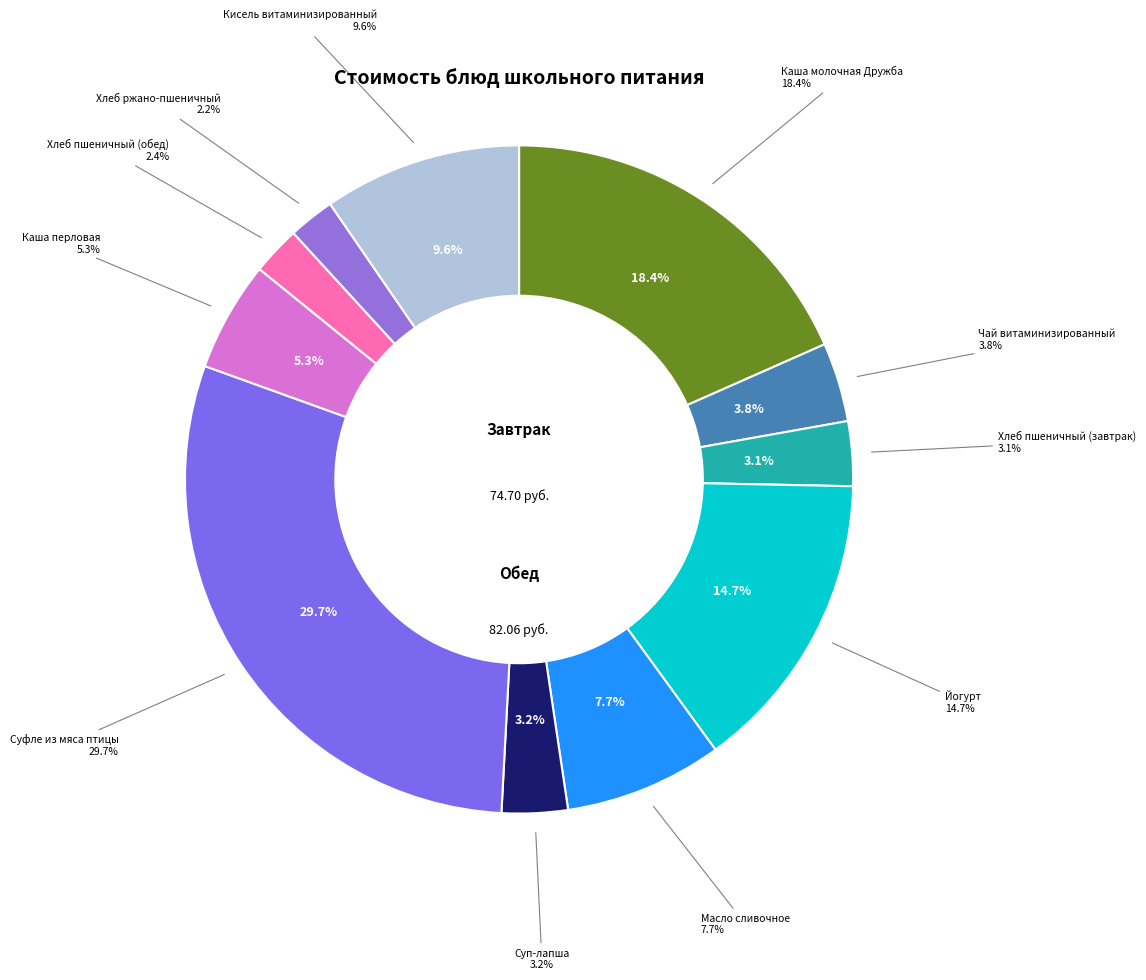

To the nearest percent, what portion does Хлеб ржано-пшеничный represent?

2%